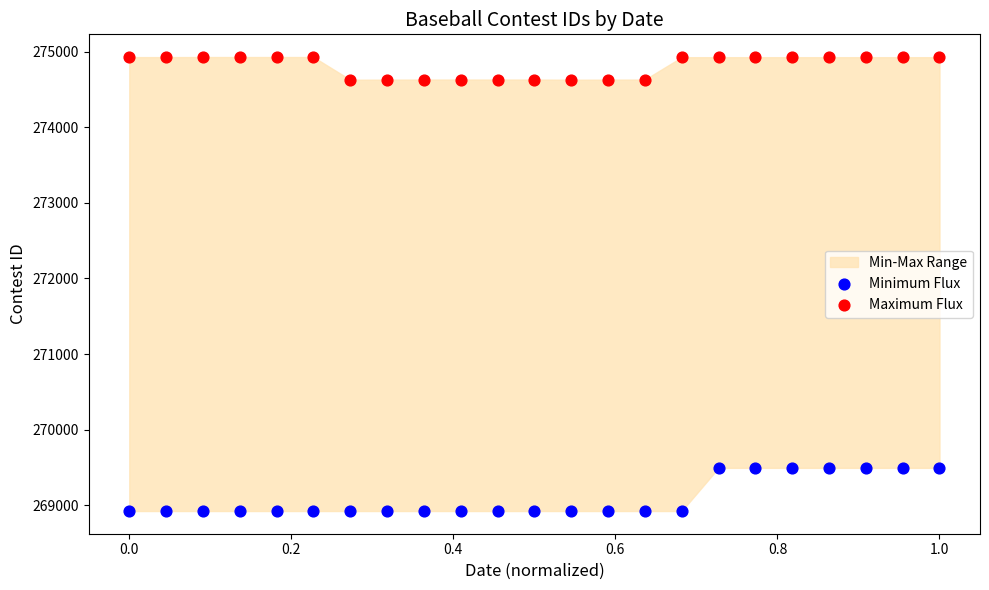

Which series reaches the minimum Y coordinate?

Minimum Flux